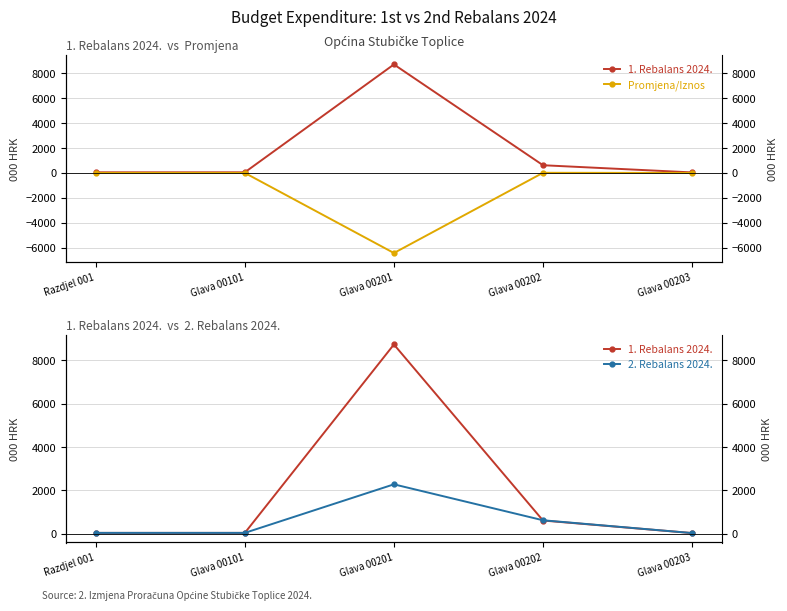

List the series in order of their overall mean, lowest first.

Promjena/Iznos, 2. Rebalans 2024., 1. Rebalans 2024.